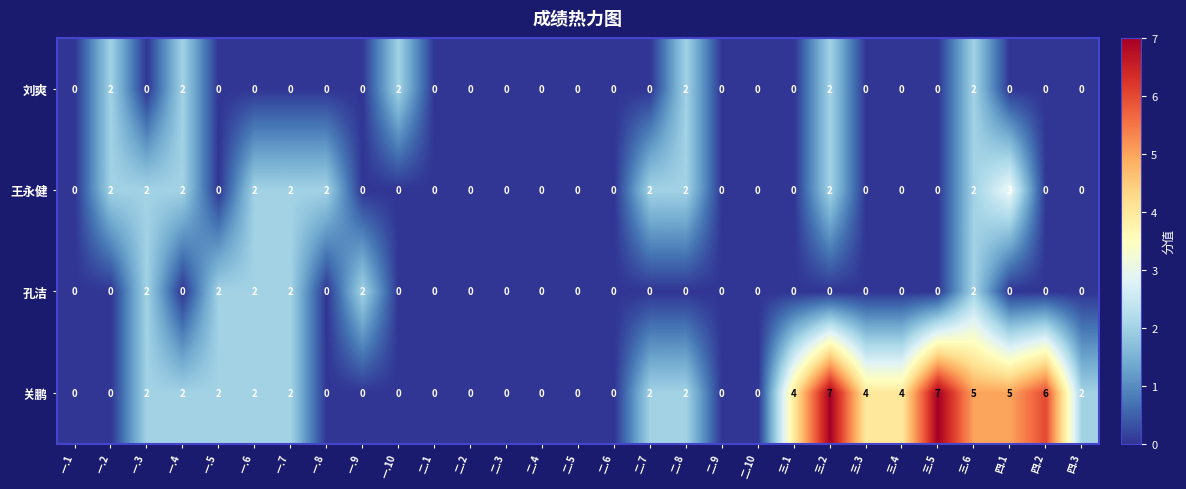

The value of 孔洁 at 二.9 is -1. True or false?

False